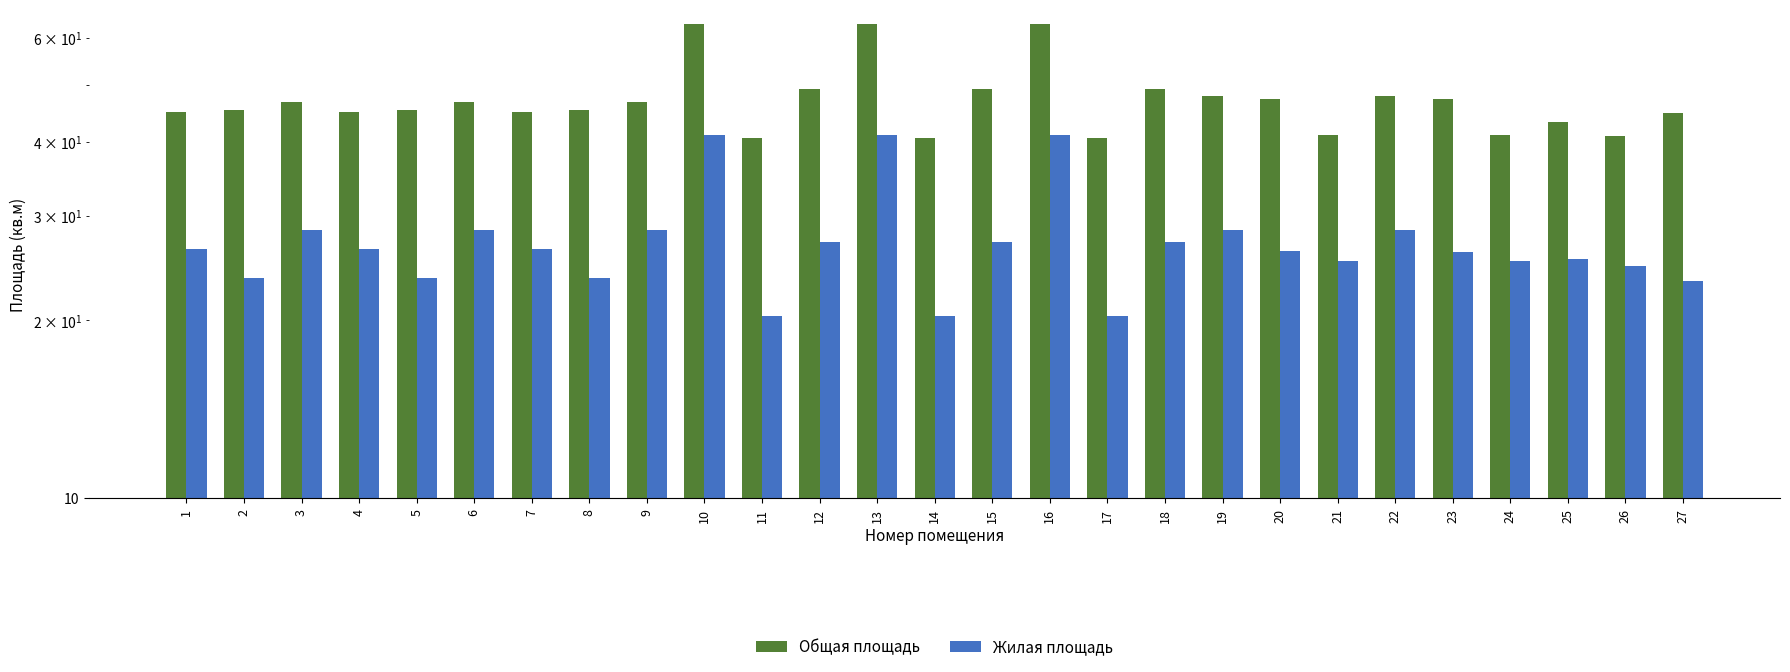

Where does the Жилая площадь series first go above 26?

1